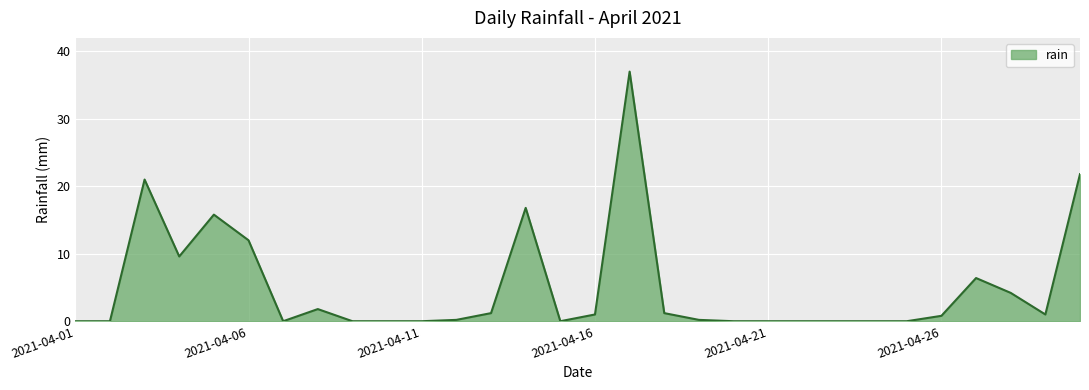

What is the maximum value shown in the chart?

37.0